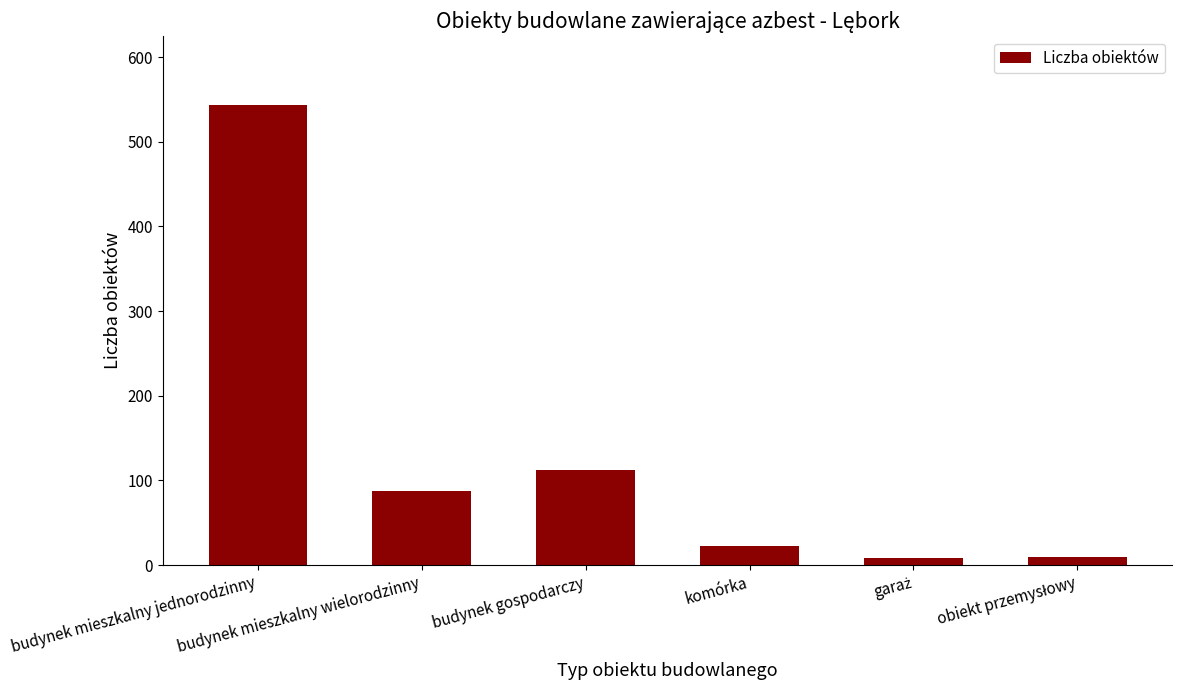

What is the difference between the maximum and minimum values?

535